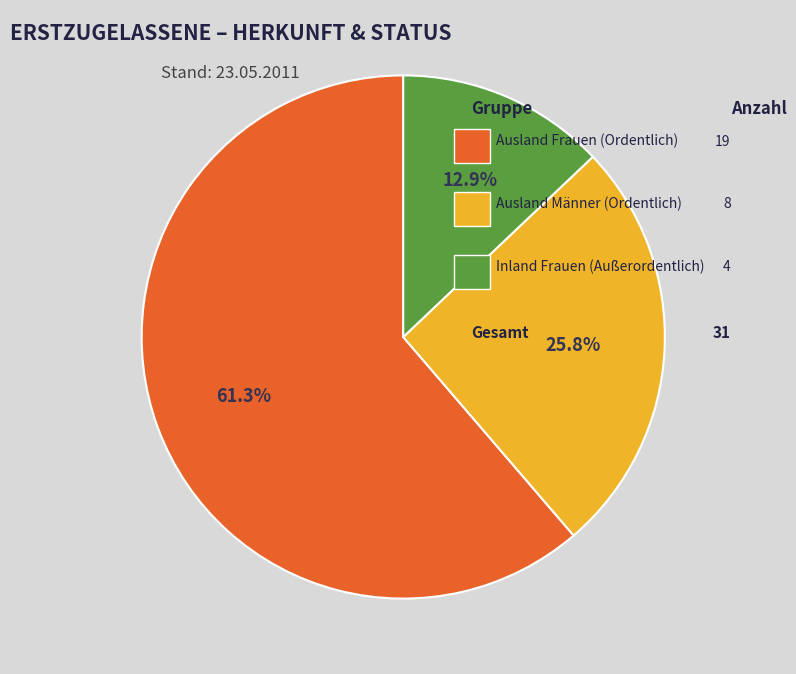

Does any single category account for the majority?

Yes